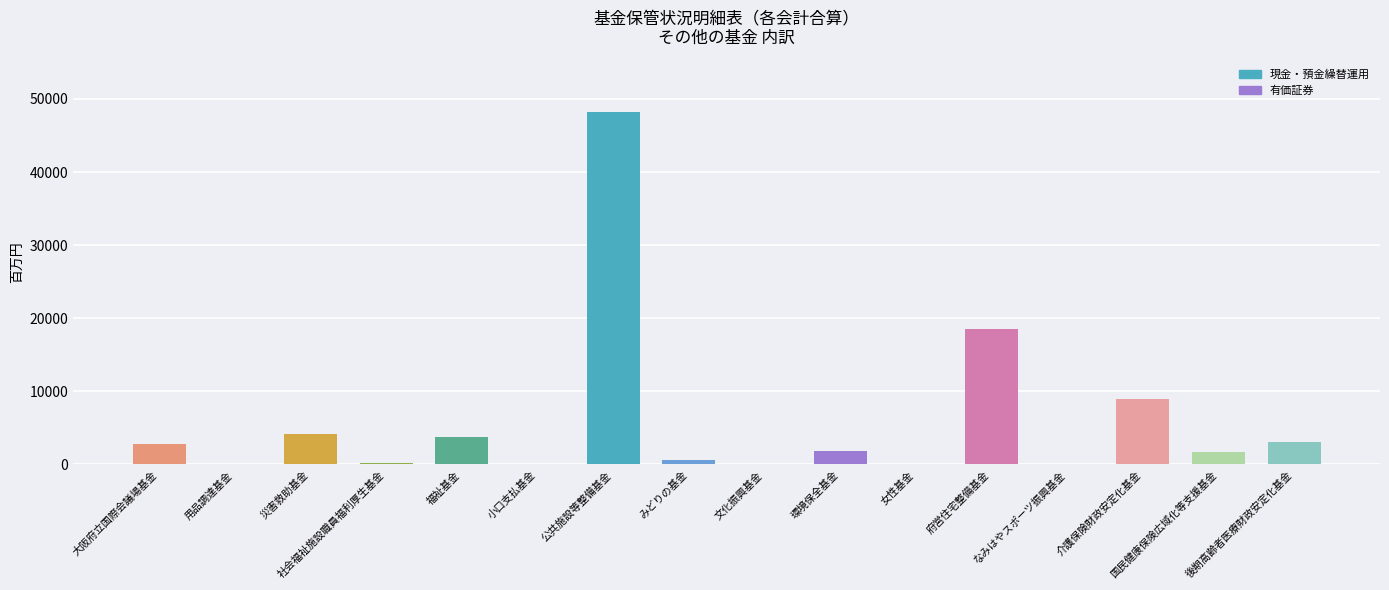

What is the maximum value shown in the chart?

48194